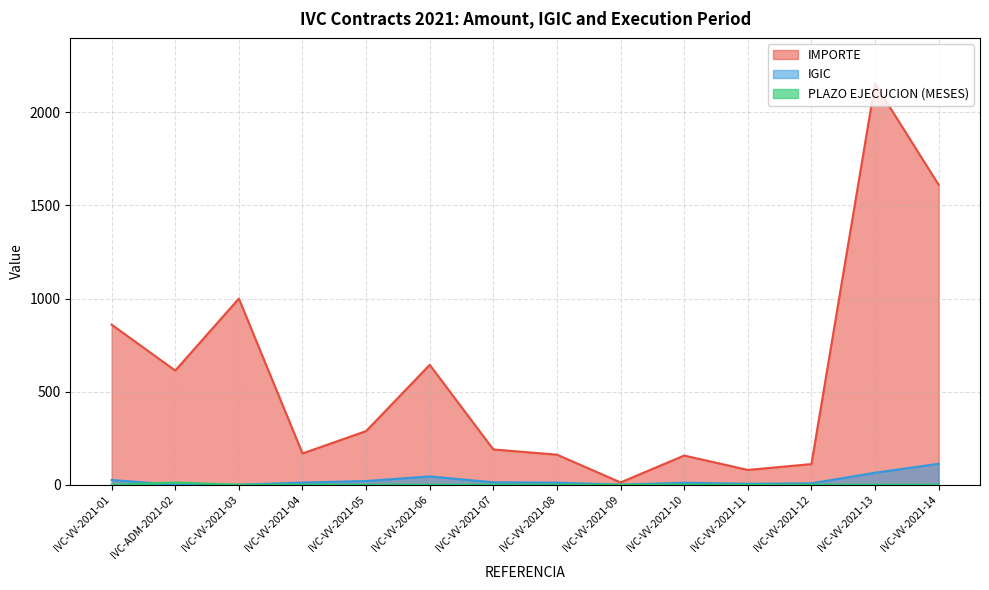

The value of PLAZO EJECUCION (MESES) at IVC-VV-2021-01 is 0.8. True or false?

False